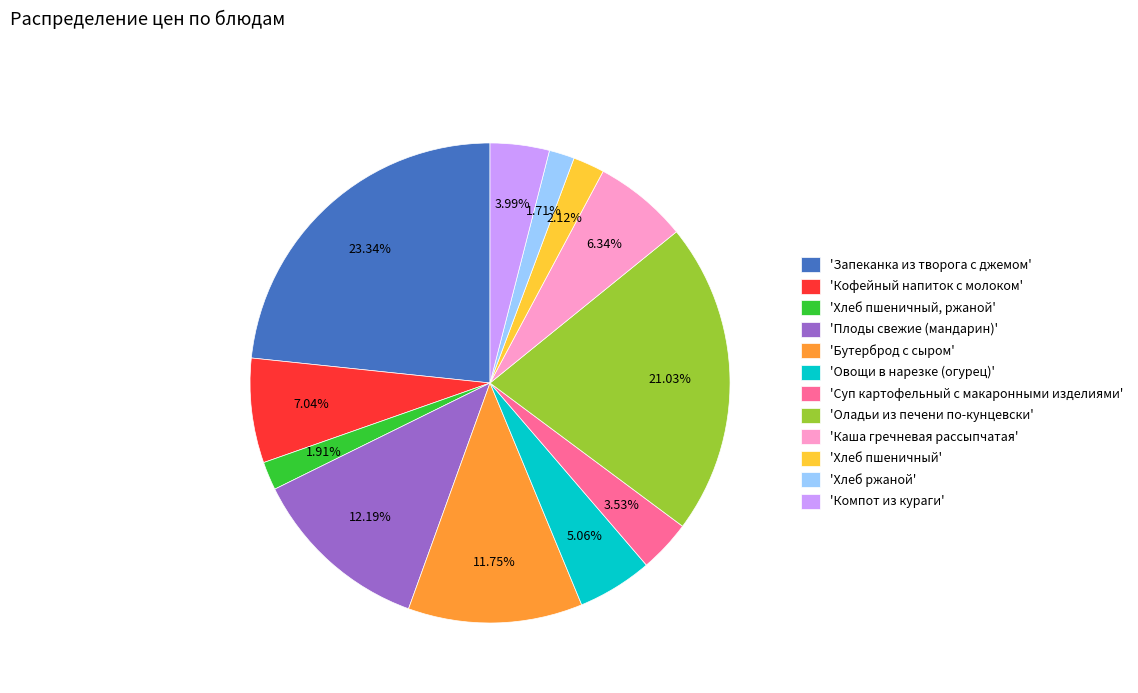

Which category has the biggest portion of the pie?

'Запеканка из творога с джемом'